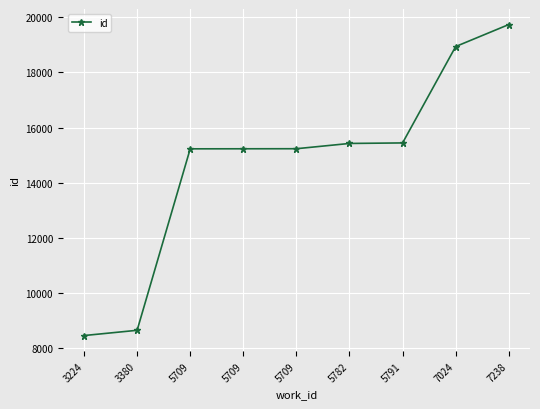

Count the number of categories in the chart.

9